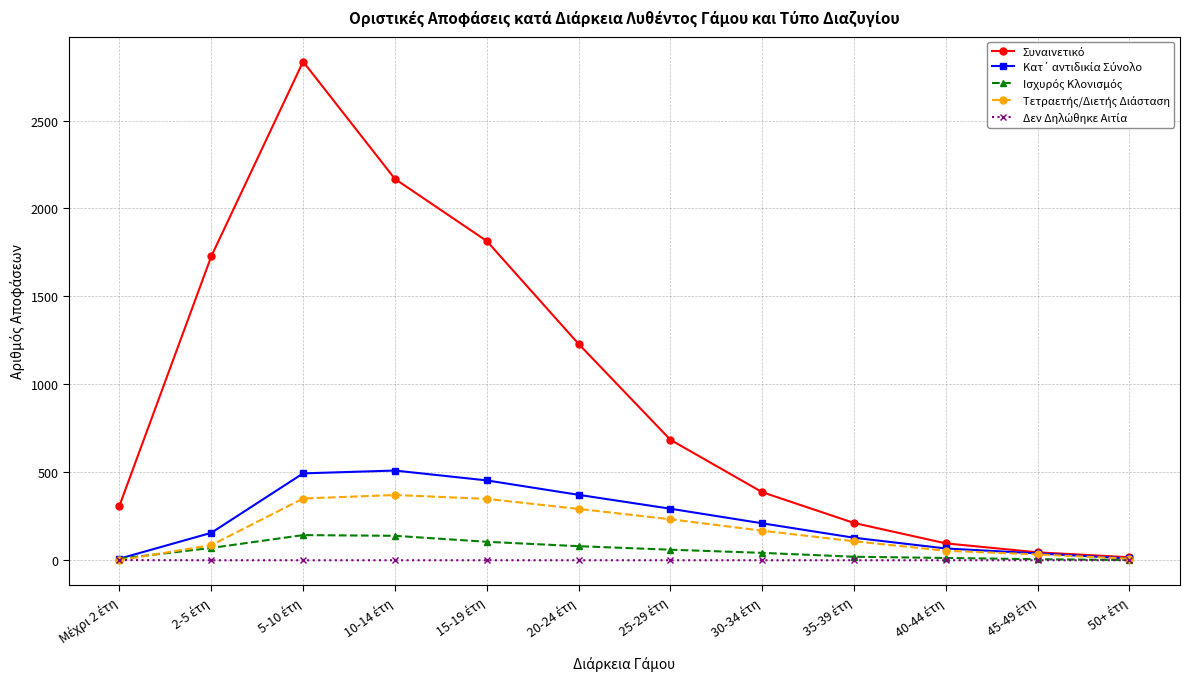

What is the greatest value displayed?

2835